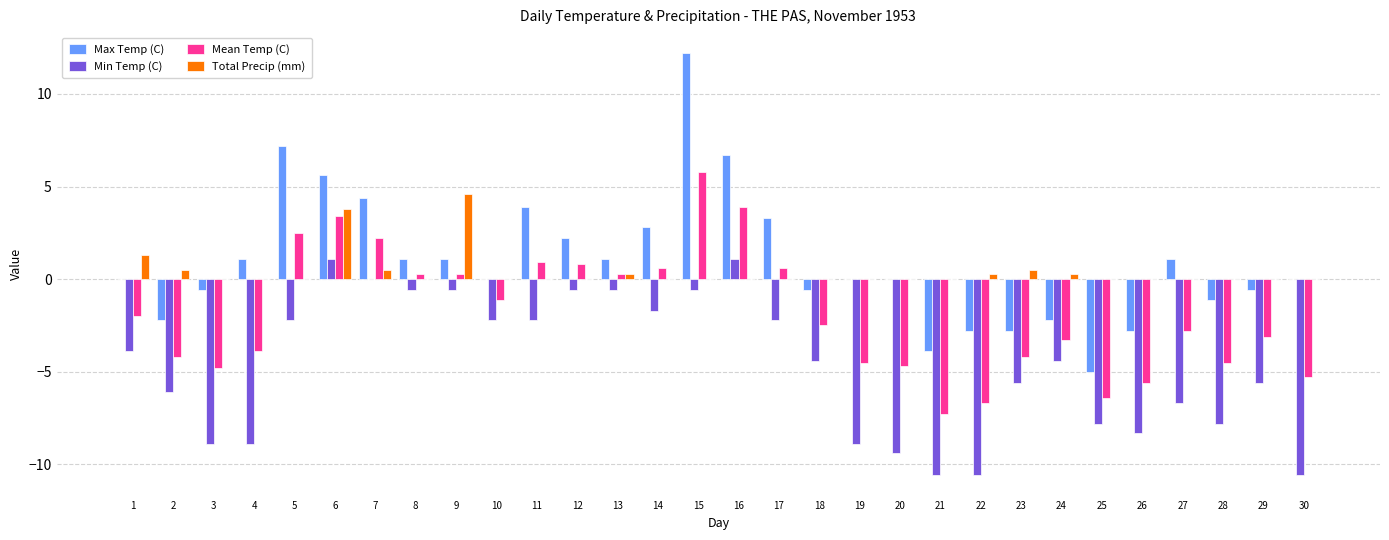

How many groups of bars are there?

30